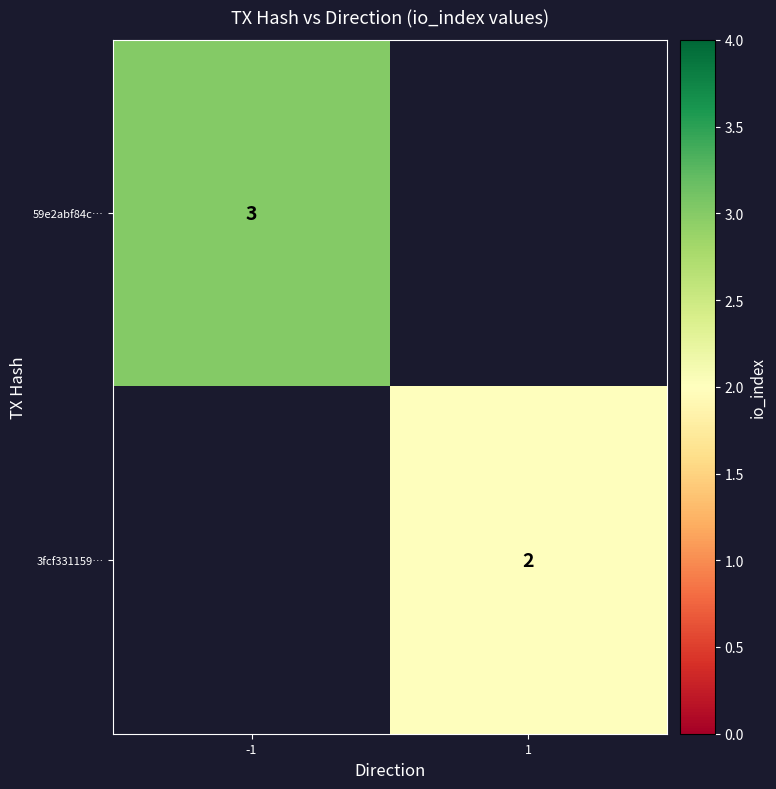

Count the number of categories in the chart.

2